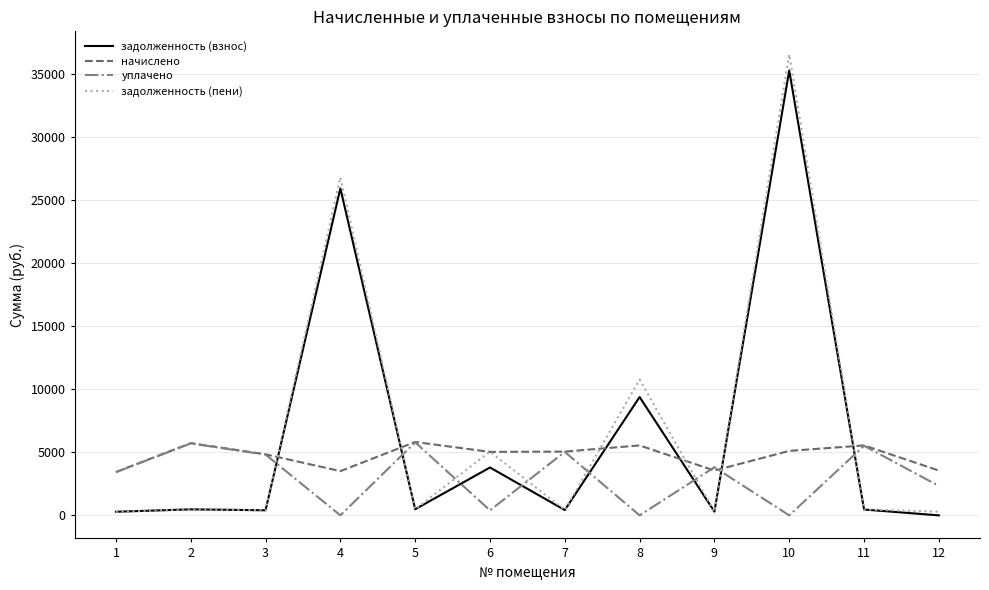

What is the average value of the уплачено series?

3068.9